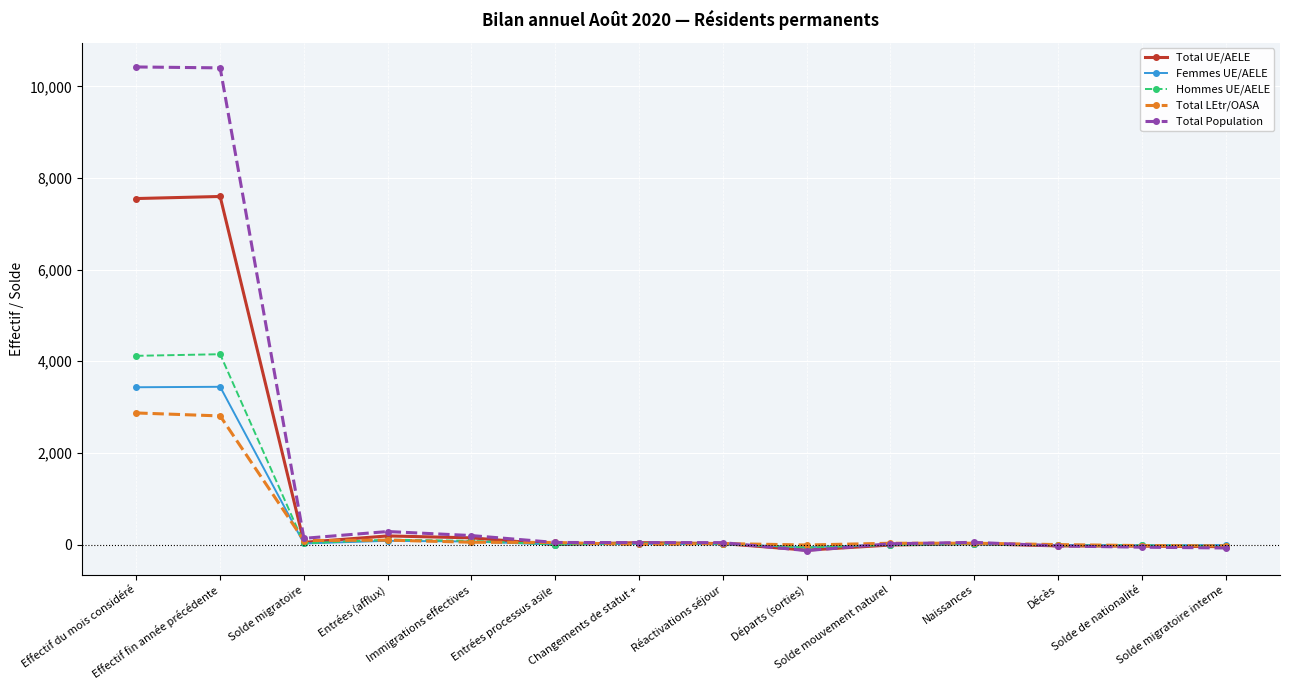

What is the difference between the maximum and minimum values in the Total UE/AELE series?

7719